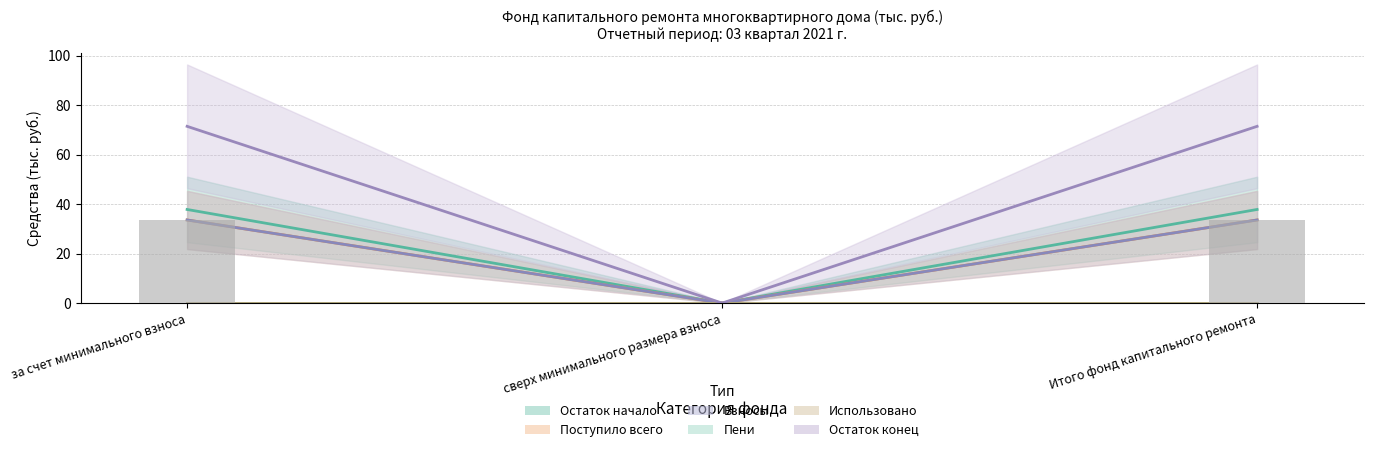

How many groups of bars are there?

3